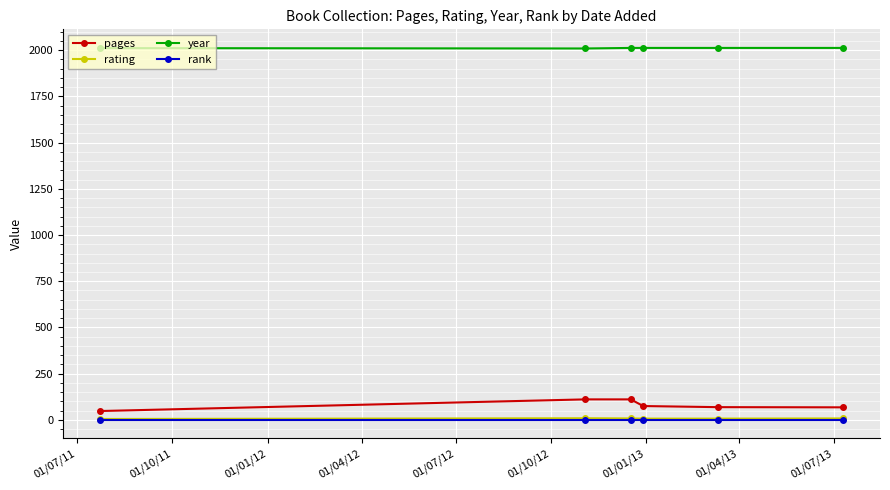

How many lines are shown in the chart?

4